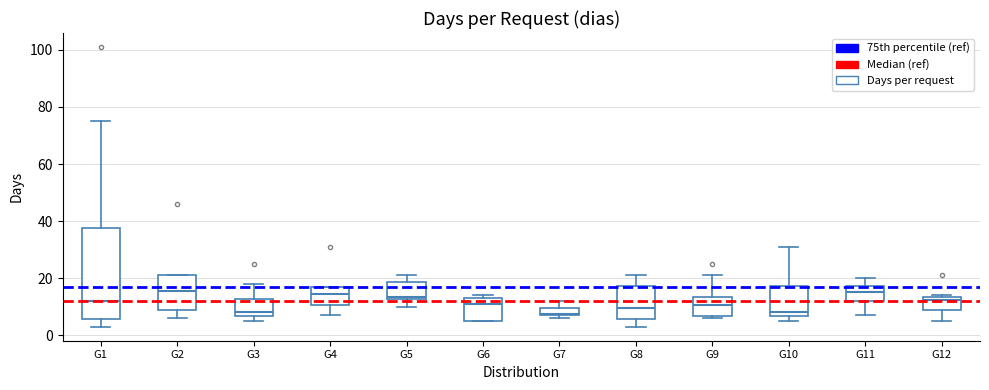

Where does the median line of the box for G4 sit on the y-axis? The values are not printed on the chart, so give them approximately, as read against the axis.

14